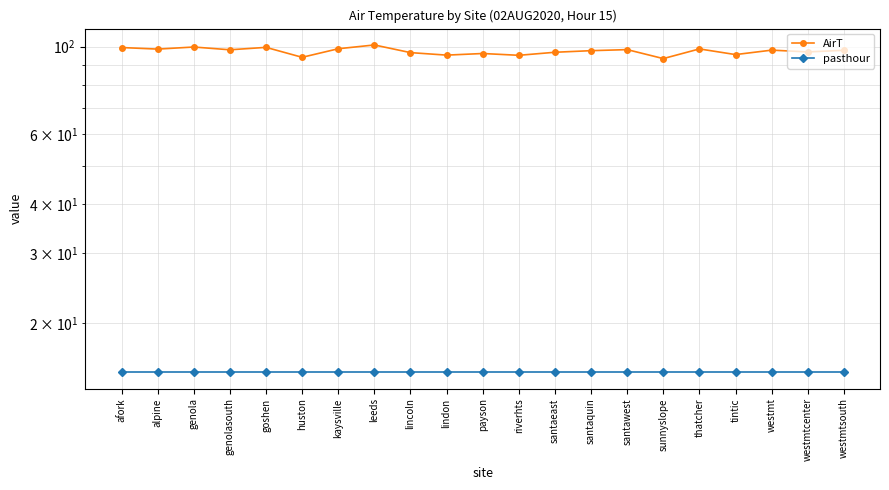

Reading left to right, extract all data points from this chart.

AirT: afork=99.4	alpine=98.5	genola=99.7	genolasouth=98.1	goshen=99.5	huston=93.9	kaysville=98.7	leeds=100.9	lincoln=96.5	lindon=95.1	payson=96.0	riverhts=95.0	santaeast=96.7	santaquin=97.6	santawest=98.2	sunnyslope=93.2	thatcher=98.6	tintic=95.4	westmt=97.9	westmtcenter=96.9	westmtsouth=97.8
pasthour: afork=15.0	alpine=15.0	genola=15.0	genolasouth=15.0	goshen=15.0	huston=15.0	kaysville=15.0	leeds=15.0	lincoln=15.0	lindon=15.0	payson=15.0	riverhts=15.0	santaeast=15.0	santaquin=15.0	santawest=15.0	sunnyslope=15.0	thatcher=15.0	tintic=15.0	westmt=15.0	westmtcenter=15.0	westmtsouth=15.0